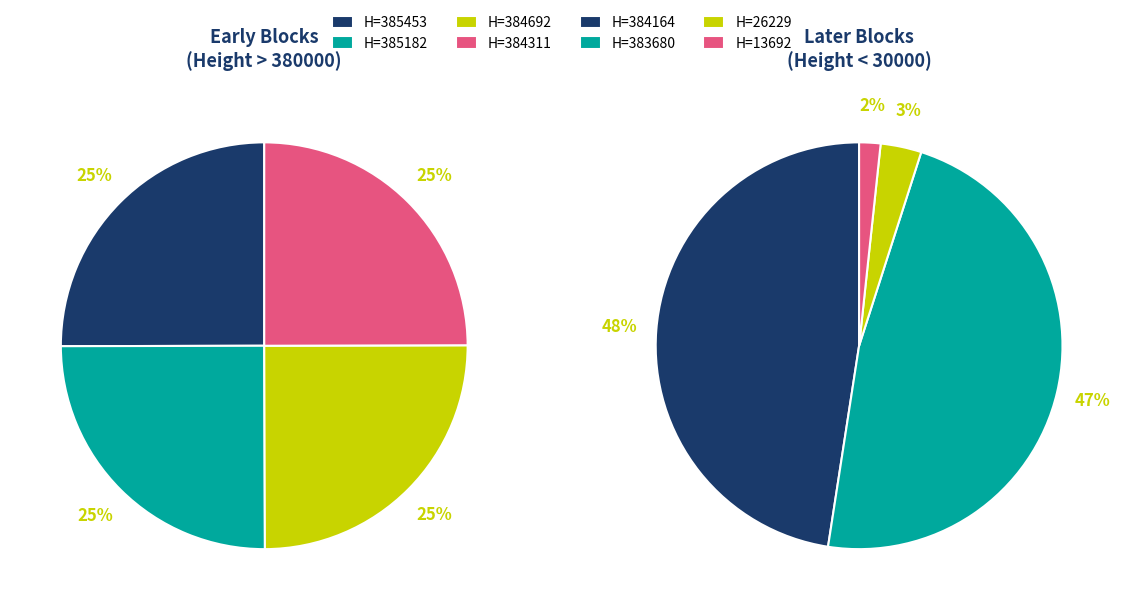

Is the sum of 26229 and 13692 greater than half?

No